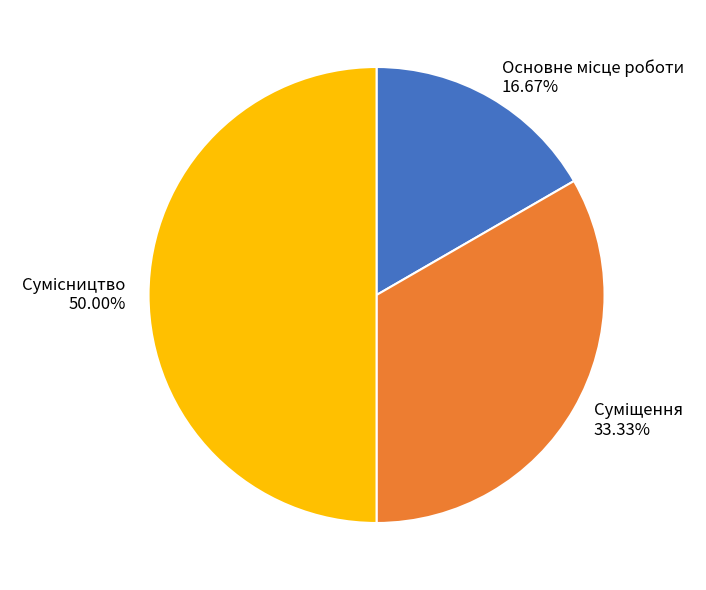

Is there a majority slice in this chart?

No